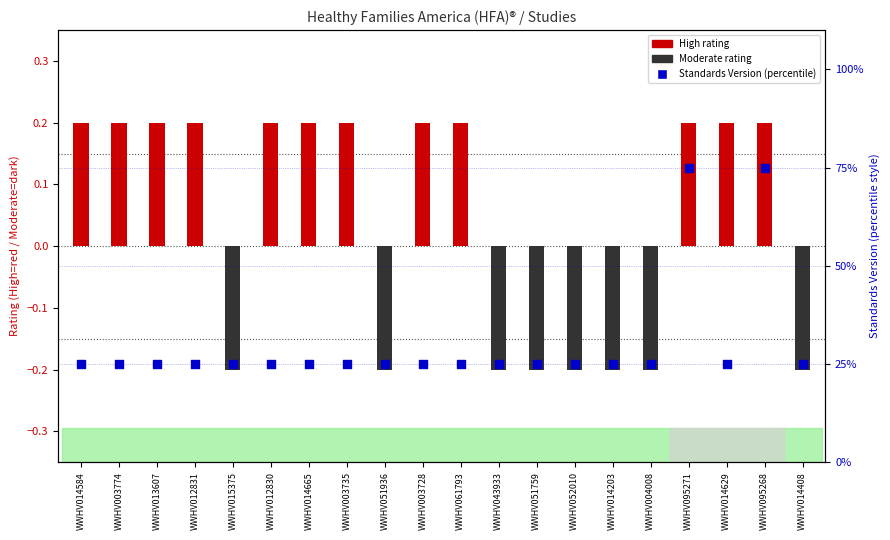

Approximately how many times larger is the value at WWHV012830 compared to WWHV014584?

1.0